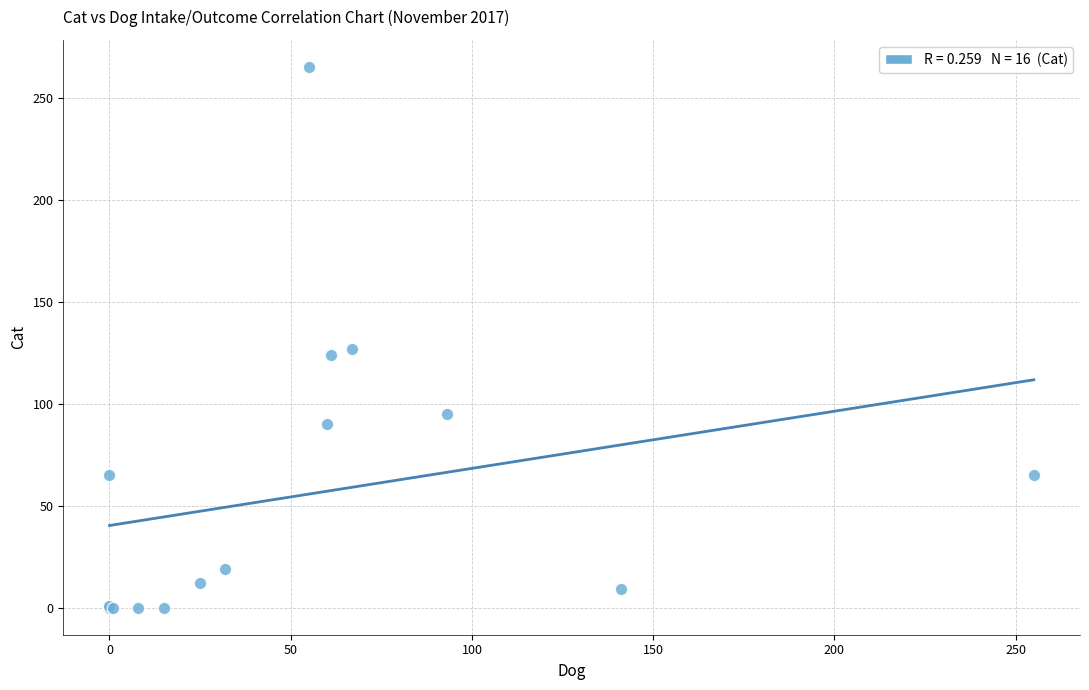

What Y value in the scatter plot is closest to 132?

127